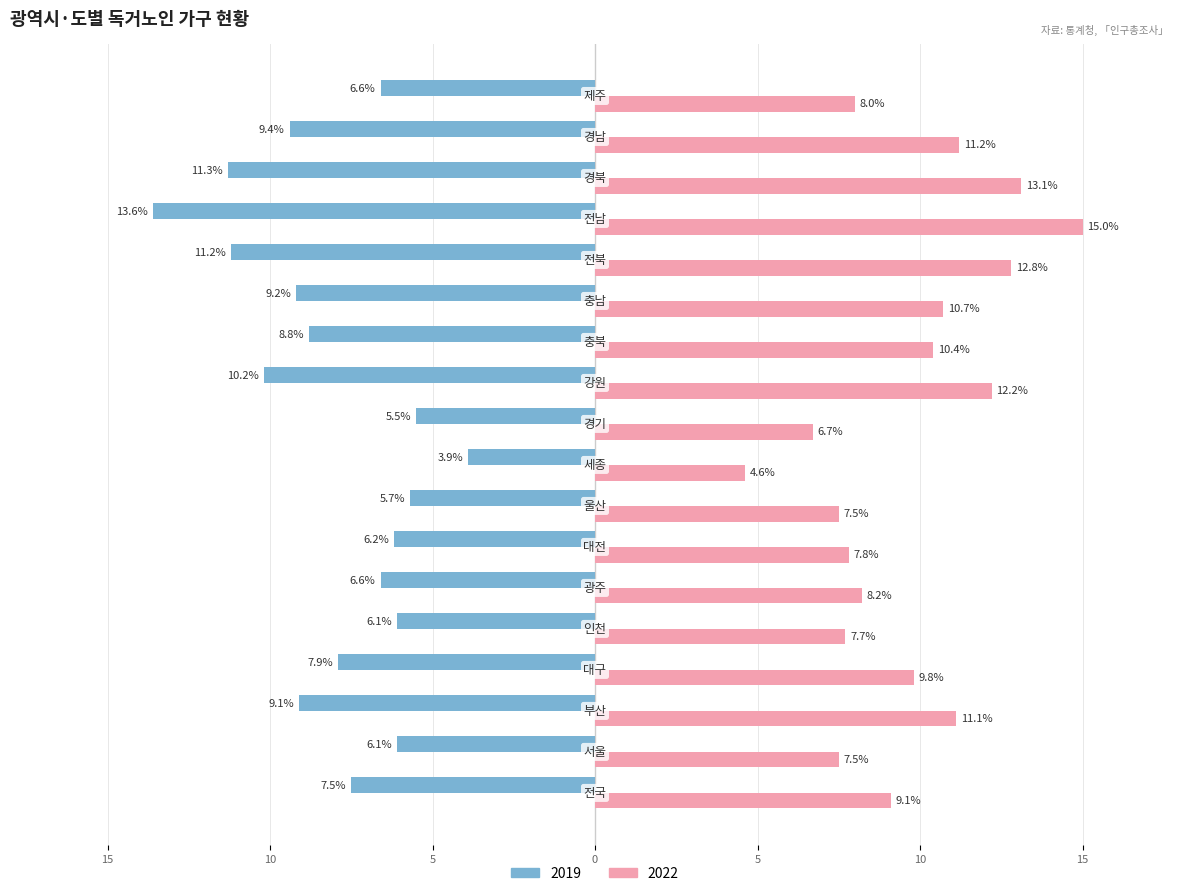

What are all the series names shown in the legend?

2019, 2022